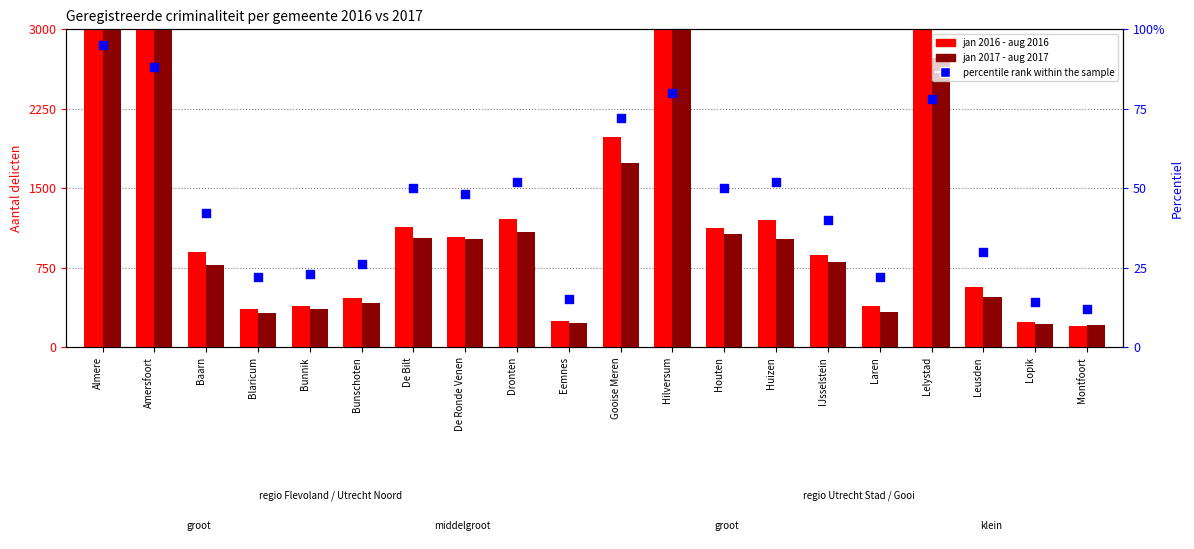

Which series contains the highest Y value?

jan 2016 - aug 2016